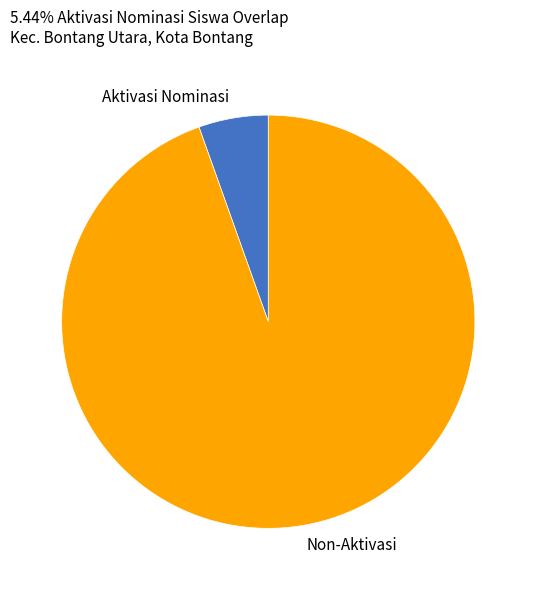

Is it true that Non-Aktivasi is 80% of the pie?

False